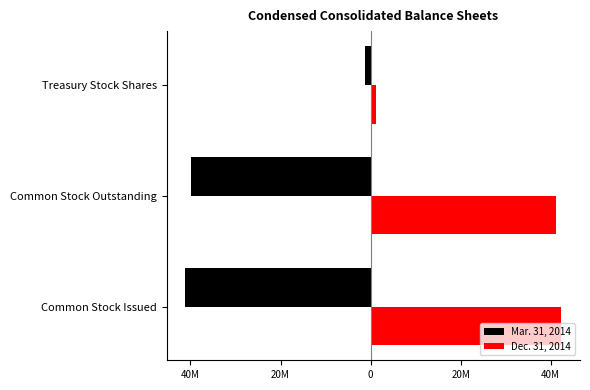

What are all the series names shown in the legend?

Mar. 31, 2014, Dec. 31, 2014